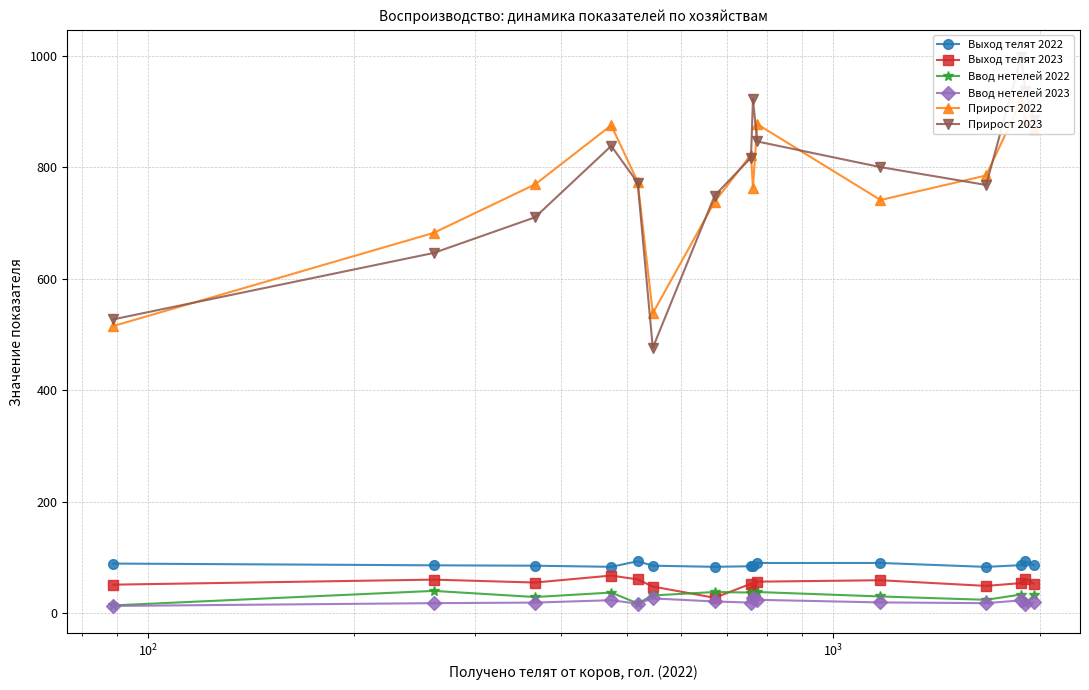

True or false: Ввод нетелей 2022 has more than 0 interior local peaks.

True